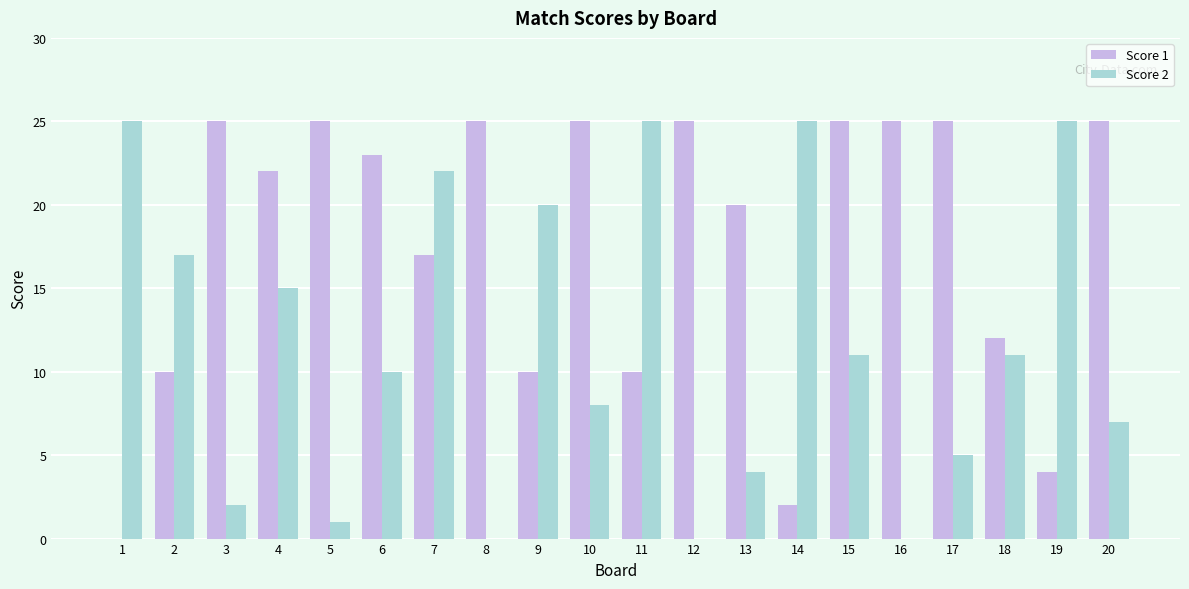

What is the spread (max minus min) of values at 3?

23